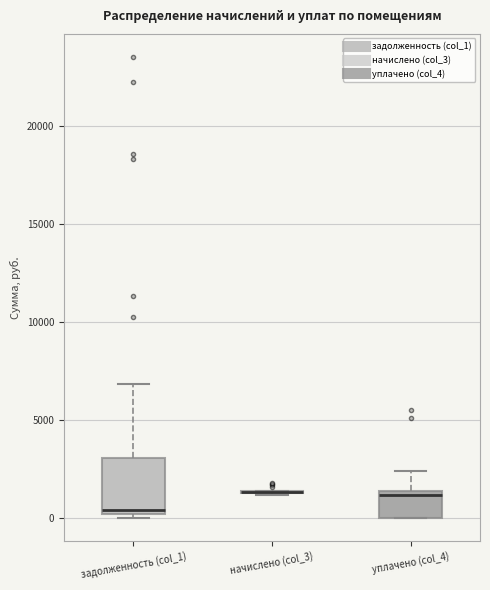

Reading left to right, read every box against the y-axis: the position of its median line, the range the box covers, and the ends of its whiskers. The values are not printed on the chart, so give them approximately, as read against the axis.

задолженность (col_1): median 500, box 0 to 3000, whiskers 0 (just below the box's lower edge) to 7000
начислено (col_3): box collapsed to a line at 1500, whiskers 1000 to 1500
уплачено (col_4): median 1000, box 0 to 1500, whiskers 0 to 2500